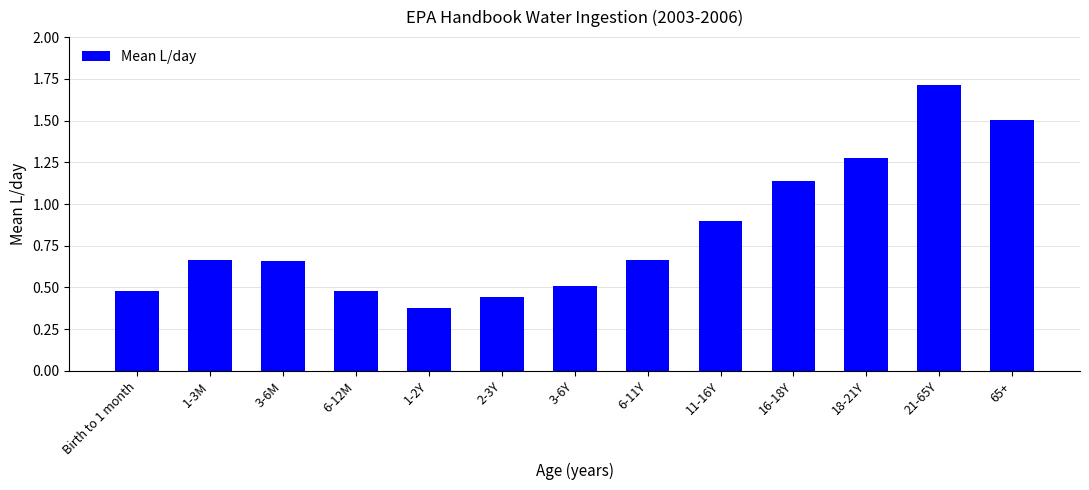

What is the label of the 11th bar from the left?

18-21Y